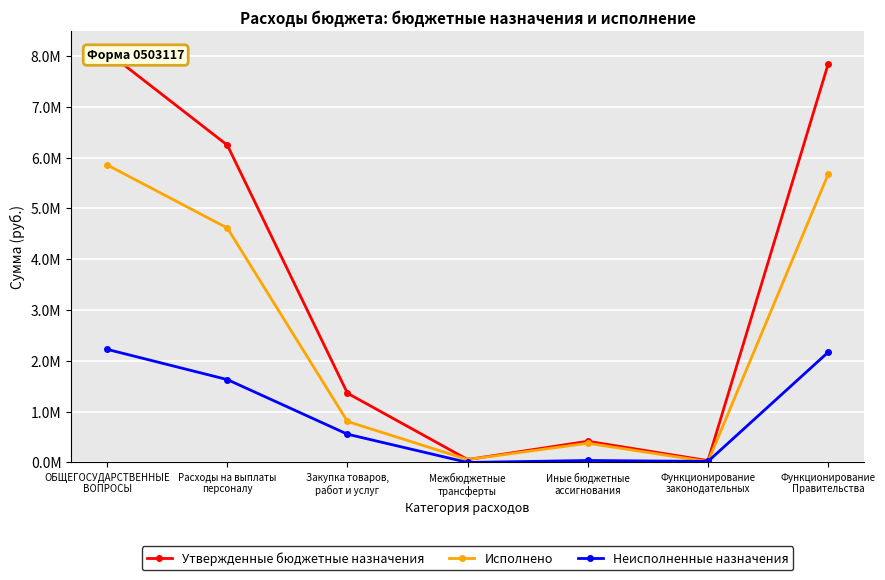

Which has a higher value, ОБЩЕГОСУДАРСТВЕННЫЕ
ВОПРОСЫ or Функционирование
Правительства?

ОБЩЕГОСУДАРСТВЕННЫЕ
ВОПРОСЫ